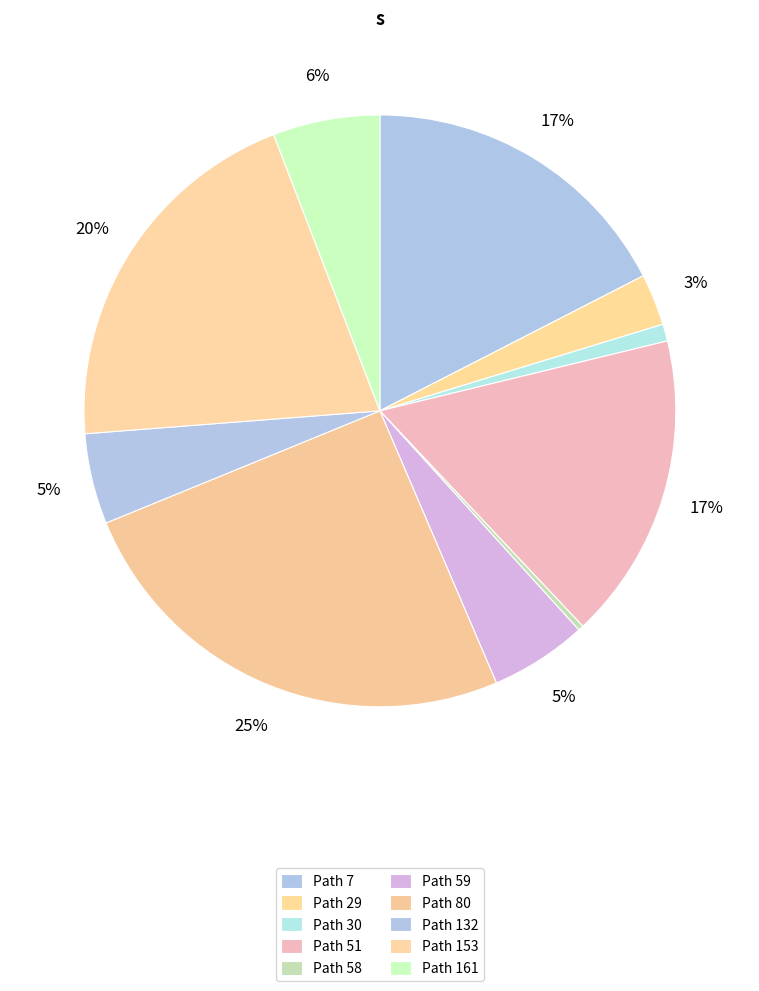

Rank the categories by value from highest to lowest.

80, 153, 7, 51, 161, 59, 132, 29, 30, 58